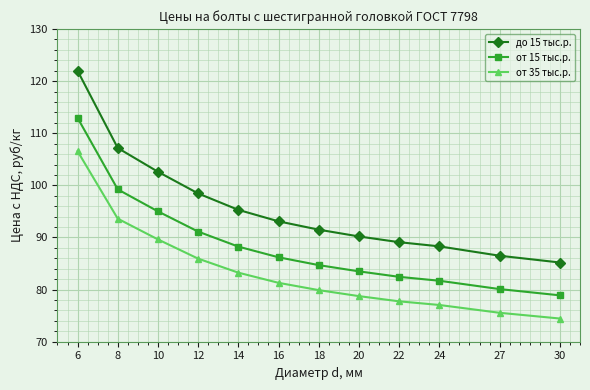

At which category is the sum across all series the highest?

6